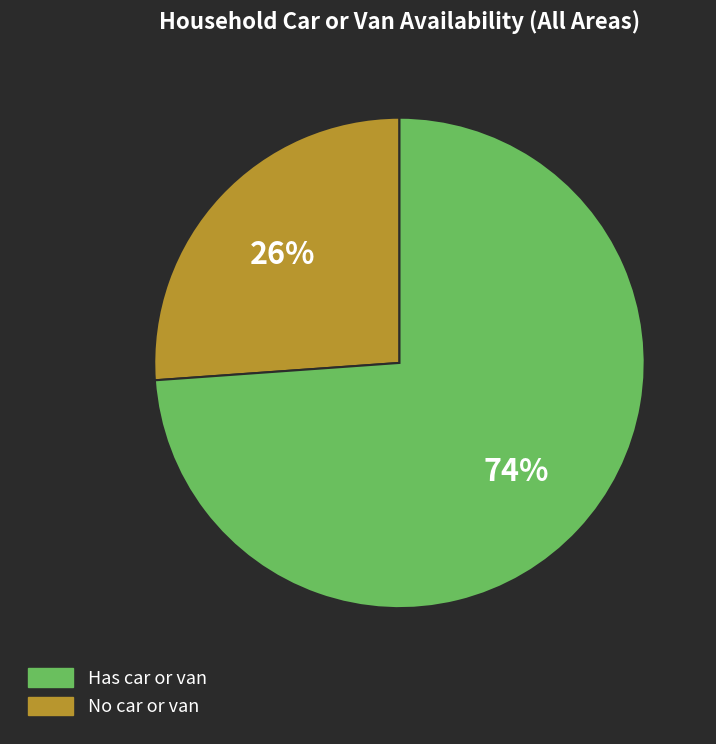

To the nearest percent, what is the average slice percentage?

50%